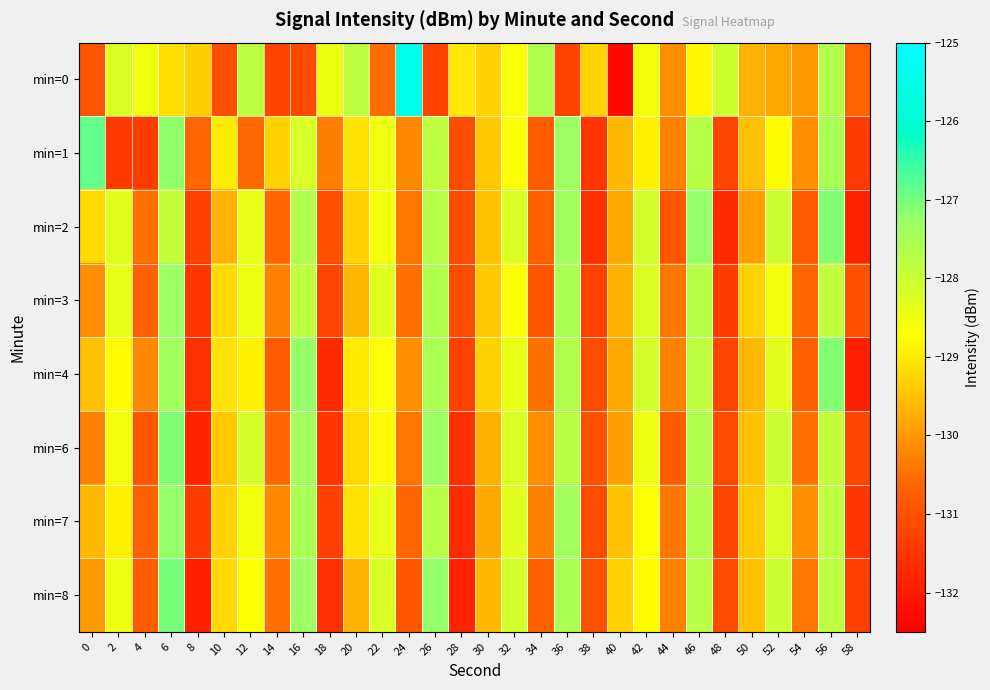

How many categories are shown in the chart?

30